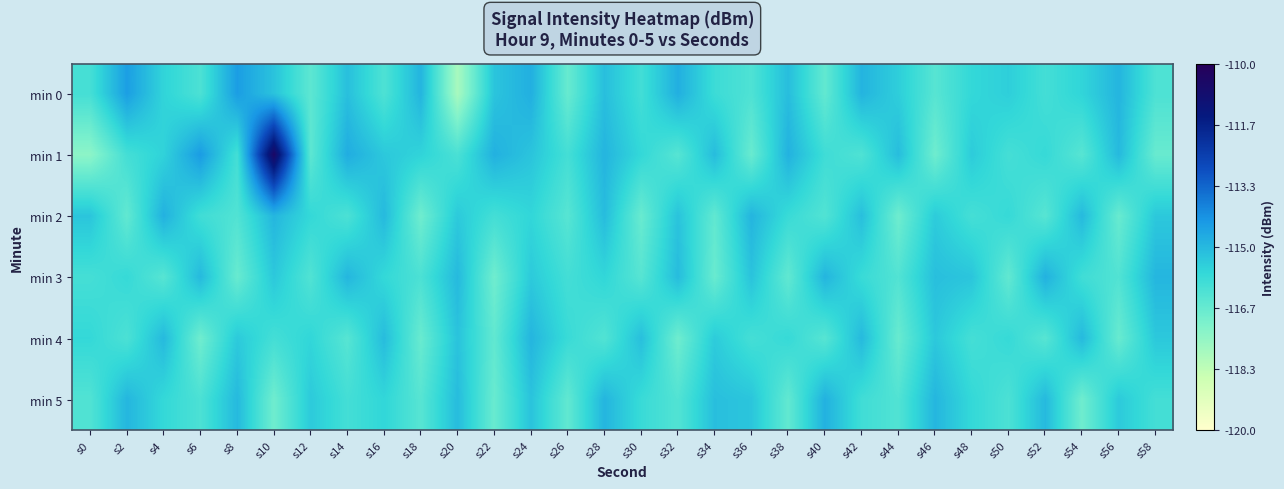

Reading left to right, transcribe all the data shown in this chart.

min 0: s0=-116.1	s2=-114.4	s4=-115.6	s6=-116.2	s8=-114.4	s10=-115.2	s12=-116.5	s14=-115.2	s16=-116.2	s18=-114.9	s20=-117.9	s22=-115.3	s24=-114.8	s26=-116.7	s28=-115.1	s30=-116.0	s32=-114.8	s34=-115.9	s36=-116.2	s38=-115.1	s40=-116.6	s42=-114.9	s44=-115.5	s46=-116.4	s48=-115.7	s50=-115.5	s52=-116.0	s54=-115.6	s56=-114.9	s58=-116.2
min 1: s0=-117.4	s2=-116.0	s4=-115.6	s6=-114.4	s8=-116.0	s10=-110.5	s12=-116.5	s14=-114.7	s16=-115.3	s18=-115.6	s20=-116.2	s22=-114.8	s24=-115.3	s26=-116.0	s28=-114.9	s30=-115.7	s32=-116.4	s34=-115.1	s36=-116.7	s38=-114.9	s40=-115.9	s42=-116.2	s44=-115.1	s46=-116.8	s48=-115.4	s50=-116.1	s52=-115.8	s54=-116.4	s56=-115.0	s58=-116.7
min 2: s0=-115.3	s2=-116.6	s4=-114.8	s6=-116.0	s8=-116.3	s10=-115.0	s12=-115.7	s14=-116.2	s16=-115.0	s18=-116.8	s20=-115.4	s22=-116.0	s24=-115.7	s26=-116.4	s28=-115.1	s30=-116.7	s32=-115.2	s34=-116.6	s36=-114.9	s38=-115.8	s40=-116.3	s42=-115.1	s44=-116.8	s46=-115.4	s48=-116.1	s50=-115.8	s52=-116.4	s54=-115.0	s56=-116.7	s58=-115.3
min 3: s0=-116.1	s2=-115.8	s4=-116.4	s6=-115.0	s8=-116.7	s10=-115.3	s12=-116.3	s14=-115.0	s16=-115.7	s18=-116.2	s20=-115.0	s22=-116.8	s24=-115.4	s26=-116.0	s28=-115.7	s30=-116.4	s32=-115.1	s34=-116.7	s36=-115.2	s38=-116.6	s40=-114.9	s42=-115.8	s44=-116.3	s46=-115.1	s48=-115.3	s50=-116.6	s52=-114.8	s54=-116.0	s56=-116.3	s58=-115.0
min 4: s0=-115.7	s2=-116.2	s4=-115.0	s6=-116.8	s8=-115.4	s10=-116.0	s12=-115.7	s14=-116.4	s16=-115.1	s18=-116.7	s20=-115.2	s22=-116.6	s24=-114.9	s26=-115.8	s28=-116.3	s30=-115.1	s32=-116.8	s34=-115.4	s36=-116.1	s38=-115.8	s40=-116.4	s42=-115.0	s44=-116.7	s46=-115.3	s48=-116.1	s50=-115.8	s52=-116.4	s54=-115.0	s56=-116.7	s58=-115.3
min 5: s0=-116.3	s2=-115.0	s4=-115.7	s6=-116.2	s8=-115.0	s10=-116.8	s12=-115.4	s14=-116.0	s16=-115.7	s18=-116.4	s20=-115.1	s22=-116.7	s24=-115.2	s26=-116.6	s28=-114.9	s30=-115.8	s32=-116.3	s34=-115.1	s36=-115.3	s38=-116.6	s40=-114.8	s42=-116.0	s44=-116.3	s46=-115.0	s48=-115.7	s50=-116.2	s52=-115.0	s54=-116.8	s56=-115.4	s58=-116.0